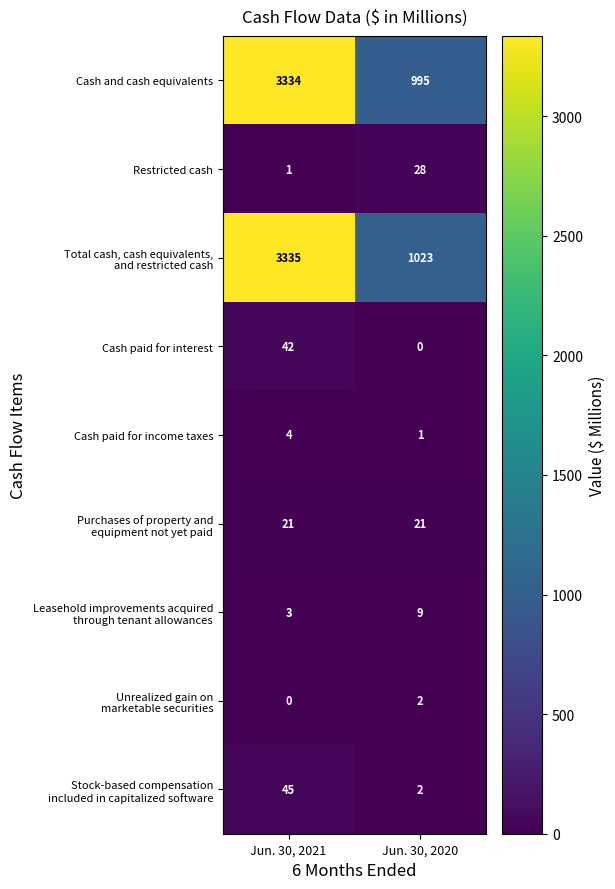

At which label is Restricted cash closest to 14?

Jun. 30, 2021